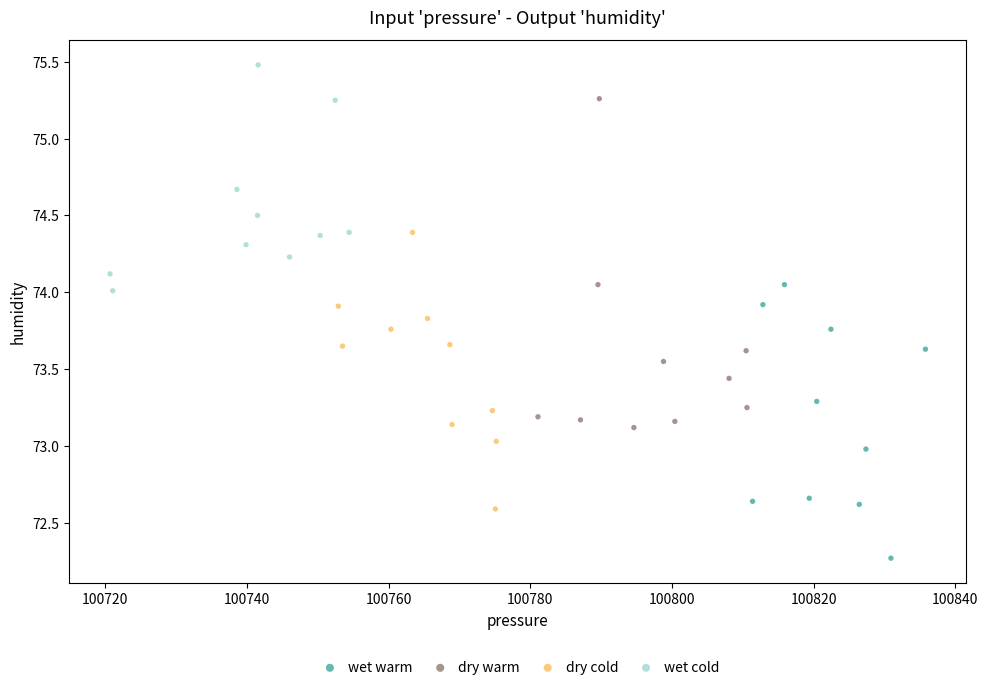

Which series contains the highest Y value?

wet cold